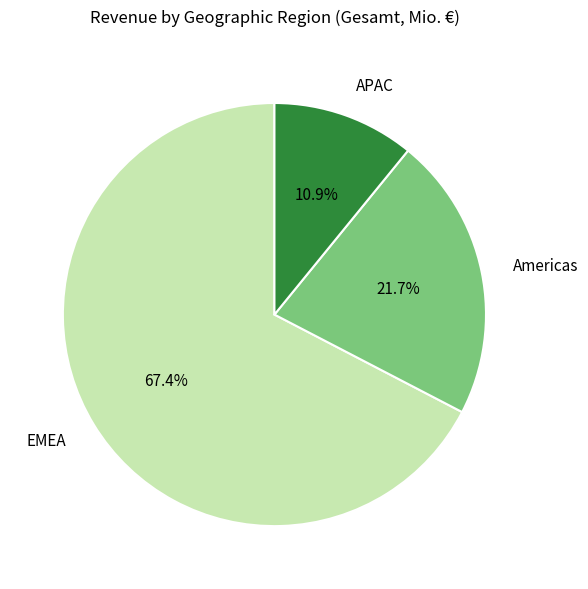

Which category has the biggest portion of the pie?

EMEA